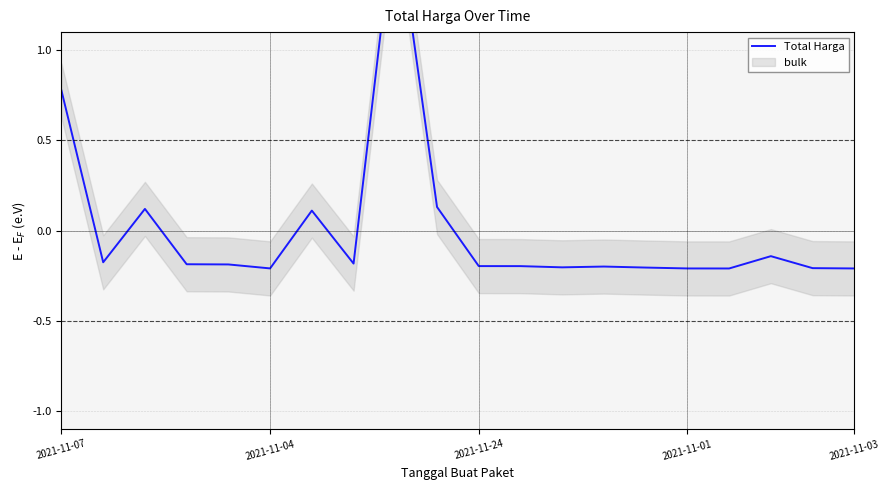

What is the sum of the values at 19 and 9?

-0.1